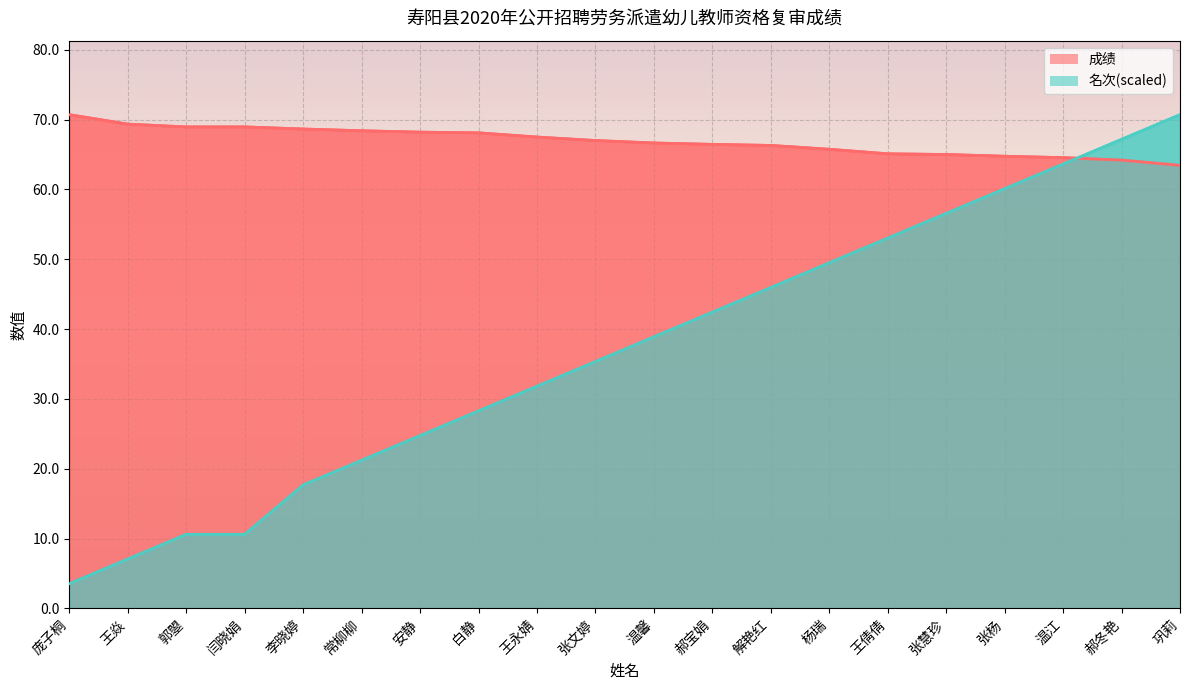

How many times do 成绩 and 名次 cross each other?

1